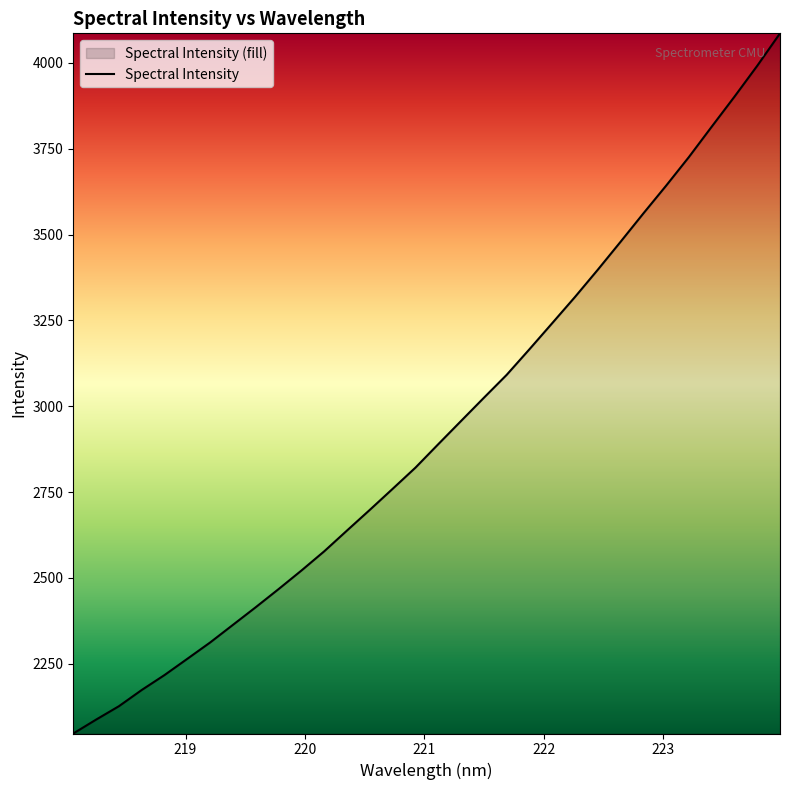

What is the difference between the maximum and minimum values?

2039.2